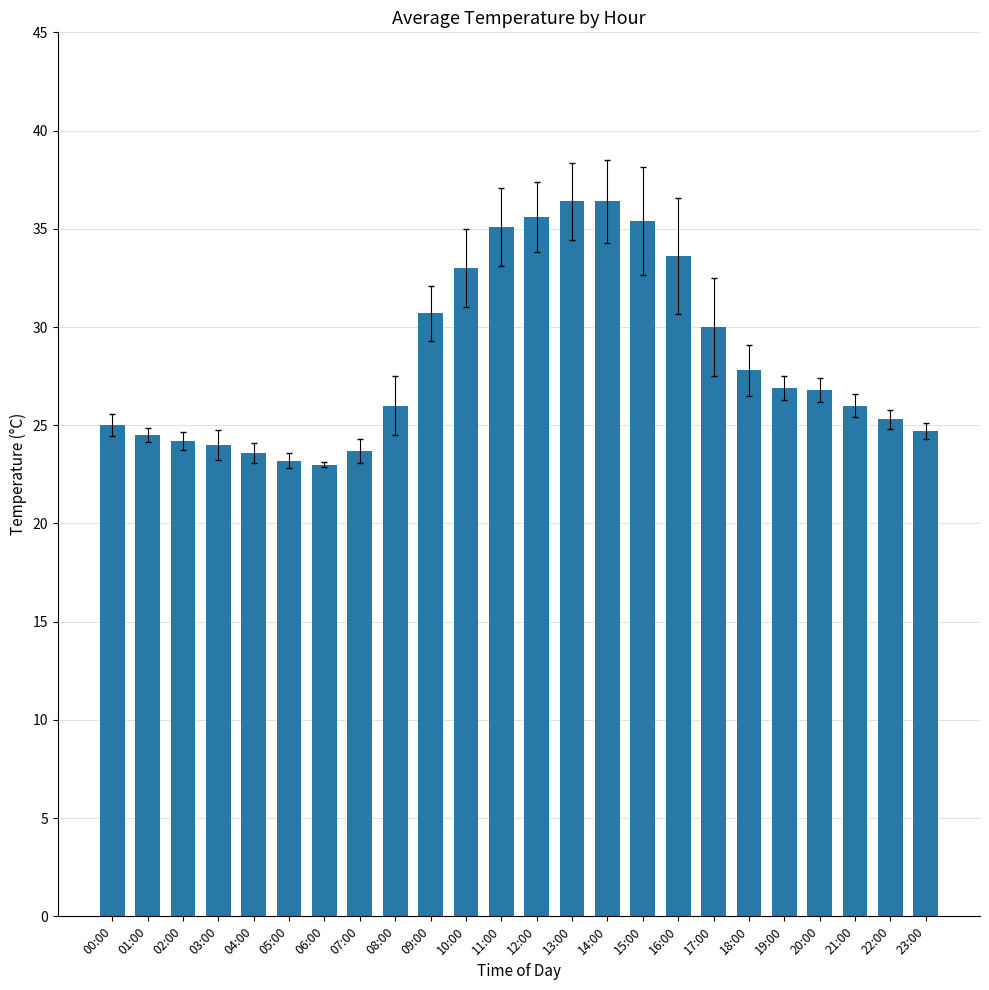

Read the value at 23:00.

24.7